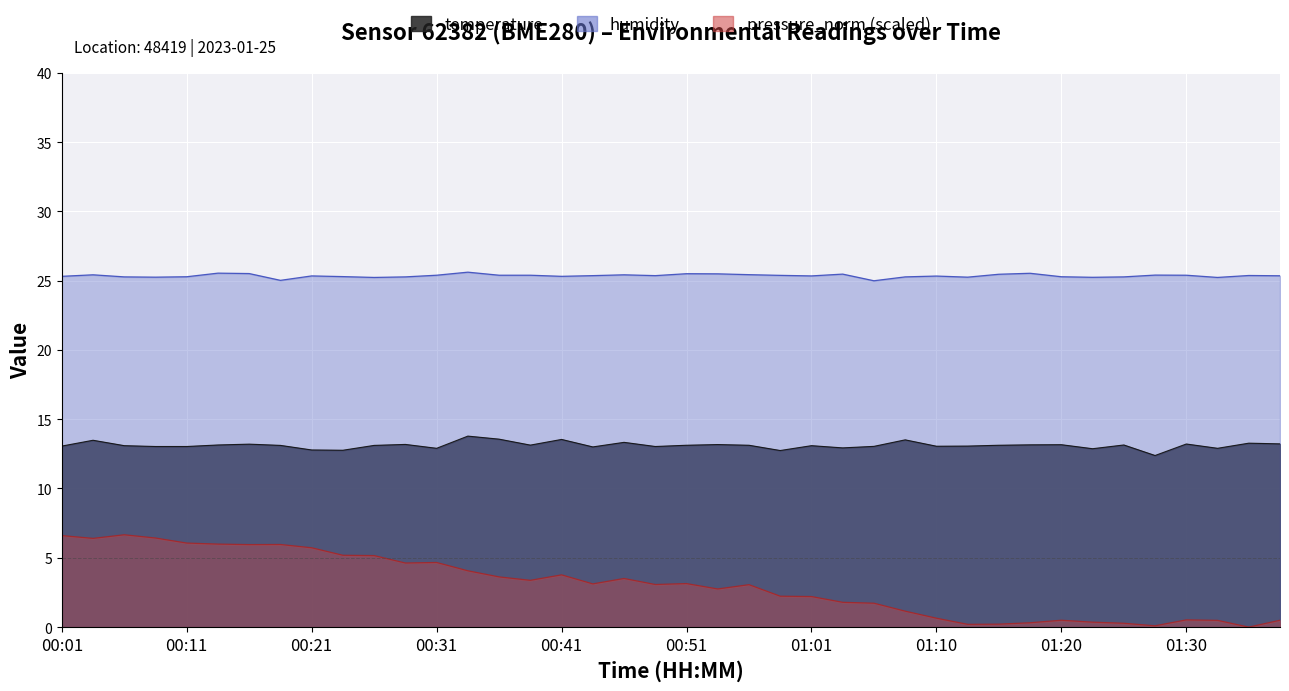

Reading left to right, transcribe all the data shown in this chart.

temperature: 00:01=13.1	00:04=13.5	00:06=13.1	00:09=13.0	00:11=13.0	00:13=13.1	00:16=13.2	00:18=13.1	00:21=12.8	00:23=12.8	00:26=13.1	00:28=13.2	00:31=12.9	00:33=13.8	00:36=13.6	00:38=13.1	00:41=13.5	00:43=13.0	00:46=13.3	00:48=13.0	00:51=13.1	00:53=13.2	00:56=13.1	00:58=12.7	01:01=13.1	01:03=12.9	01:05=13.0	01:08=13.5	01:10=13.1	01:13=13.1	01:15=13.1	01:18=13.2	01:20=13.2	01:23=12.9	01:25=13.1	01:28=12.4	01:30=13.2	01:33=12.9	01:35=13.3	01:37=13.2
humidity: 00:01=25.3	00:04=25.4	00:06=25.3	00:09=25.2	00:11=25.3	00:13=25.5	00:16=25.5	00:18=25.0	00:21=25.3	00:23=25.3	00:26=25.2	00:28=25.3	00:31=25.4	00:33=25.6	00:36=25.4	00:38=25.4	00:41=25.3	00:43=25.4	00:46=25.4	00:48=25.4	00:51=25.5	00:53=25.5	00:56=25.4	00:58=25.4	01:01=25.3	01:03=25.5	01:05=25.0	01:08=25.3	01:10=25.3	01:13=25.2	01:15=25.5	01:18=25.5	01:20=25.3	01:23=25.2	01:25=25.3	01:28=25.4	01:30=25.4	01:33=25.2	01:35=25.4	01:37=25.4
pressure_norm: 00:01=6.6	00:04=6.4	00:06=6.7	00:09=6.4	00:11=6.1	00:13=6.0	00:16=6.0	00:18=6.0	00:21=5.7	00:23=5.2	00:26=5.2	00:28=4.6	00:31=4.7	00:33=4.1	00:36=3.6	00:38=3.4	00:41=3.8	00:43=3.1	00:46=3.5	00:48=3.1	00:51=3.1	00:53=2.8	00:56=3.1	00:58=2.2	01:01=2.2	01:03=1.8	01:05=1.7	01:08=1.1	01:10=0.6	01:13=0.2	01:15=0.2	01:18=0.3	01:20=0.5	01:23=0.4	01:25=0.3	01:28=0.1	01:30=0.5	01:33=0.5	01:35=0.0	01:37=0.5